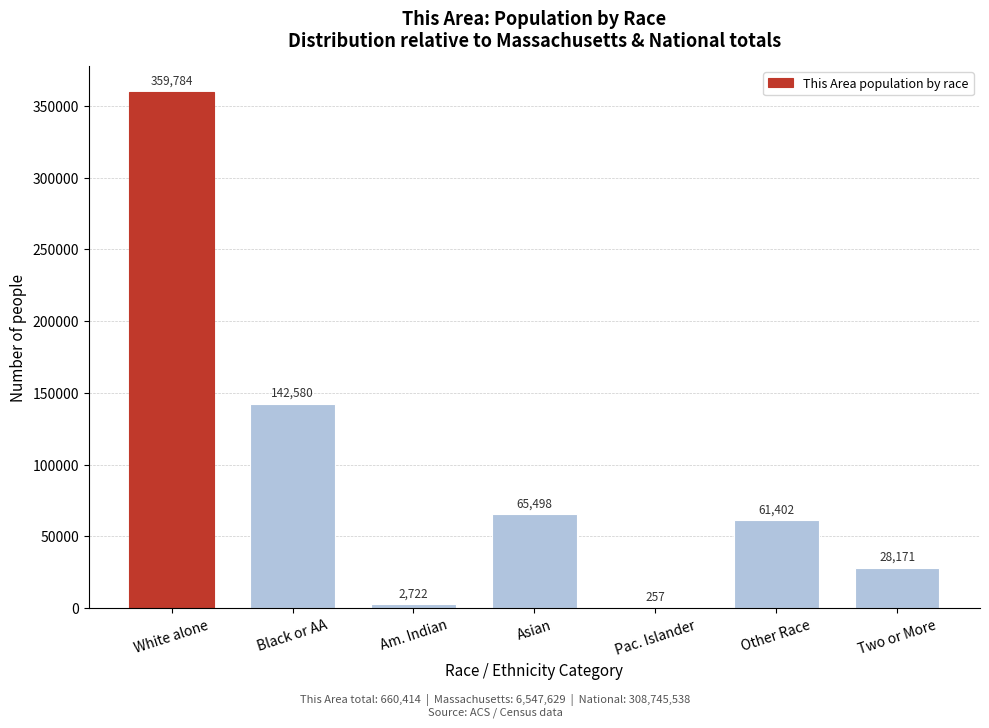

Reading right to left, list all the values displayed in this chart.

Two or More=28171	Other Race=61402	Pac. Islander=257	Asian=65498	Am. Indian=2722	Black or AA=142580	White alone=359784